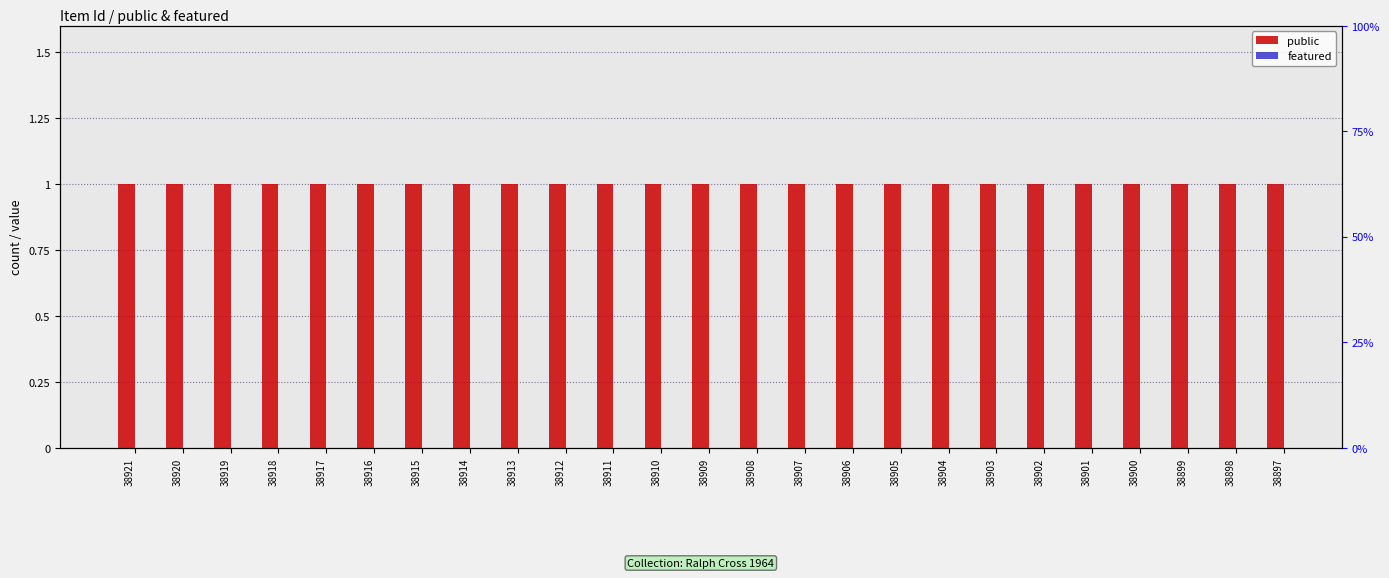

What are all the series names shown in the legend?

public, featured